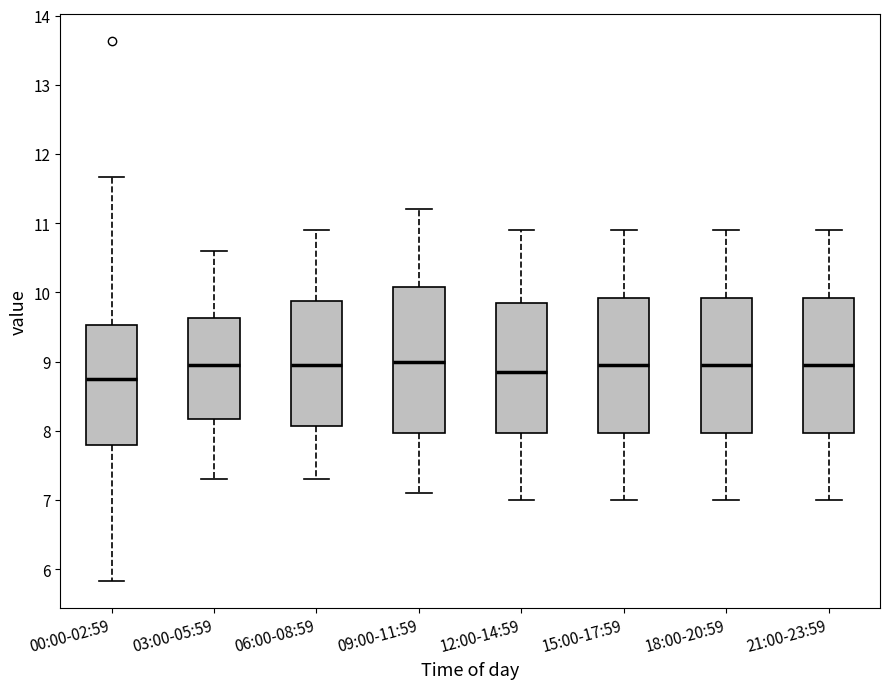

Reading left to right, transcribe this box plot: for each box, give where its median line is, the range the box spans, and where its two whiskers end, as read against the y-axis. The values are not printed on the chart, so give them approximately, as read against the axis.

00:00-02:59: median 8.8, box 7.8 to 9.5, whiskers 5.8 to 11.7
03:00-05:59: median 9.0, box 8.2 to 9.6, whiskers 7.3 to 10.6
06:00-08:59: median 9.0, box 8.1 to 9.9, whiskers 7.3 to 10.9
09:00-11:59: median 9.0, box 8.0 to 10.1, whiskers 7.1 to 11.2
12:00-14:59: median 8.9, box 8.0 to 9.9, whiskers 7.0 to 10.9
15:00-17:59: median 9.0, box 8.0 to 9.9, whiskers 7.0 to 10.9
18:00-20:59: median 9.0, box 8.0 to 9.9, whiskers 7.0 to 10.9
21:00-23:59: median 9.0, box 8.0 to 9.9, whiskers 7.0 to 10.9